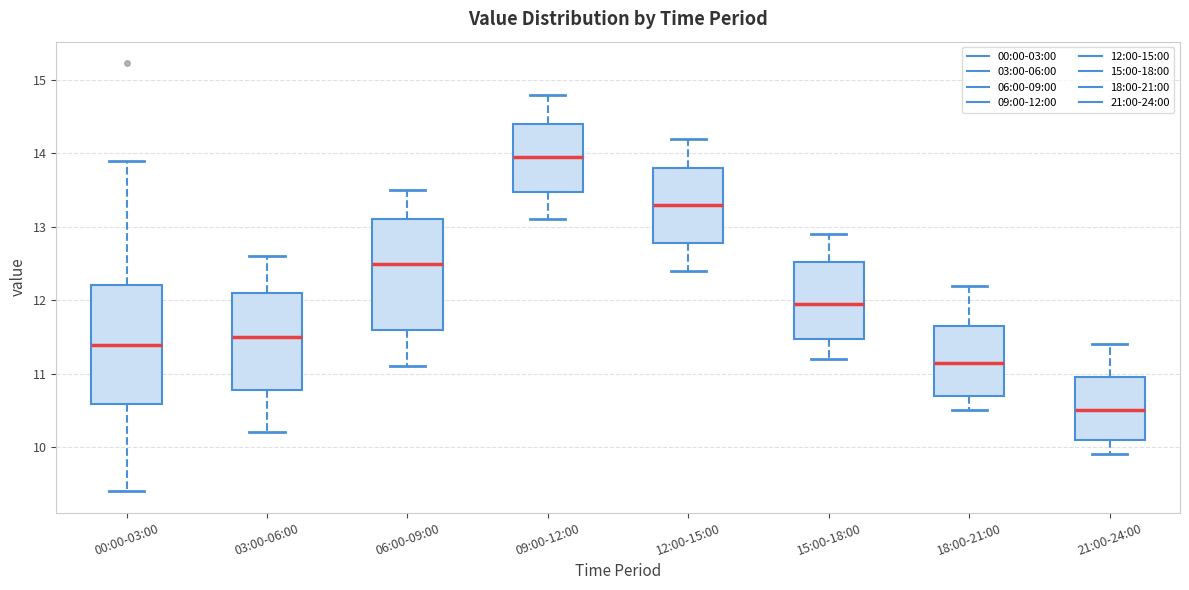

Where does the median line of the box for 12:00-15:00 sit on the y-axis? The values are not printed on the chart, so give them approximately, as read against the axis.

13.3